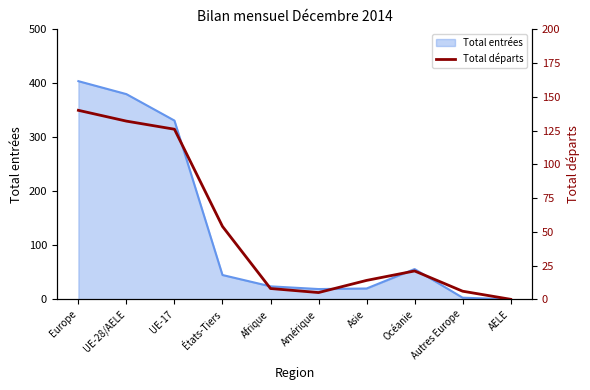

Is it true that the value at AELE is 0?

True